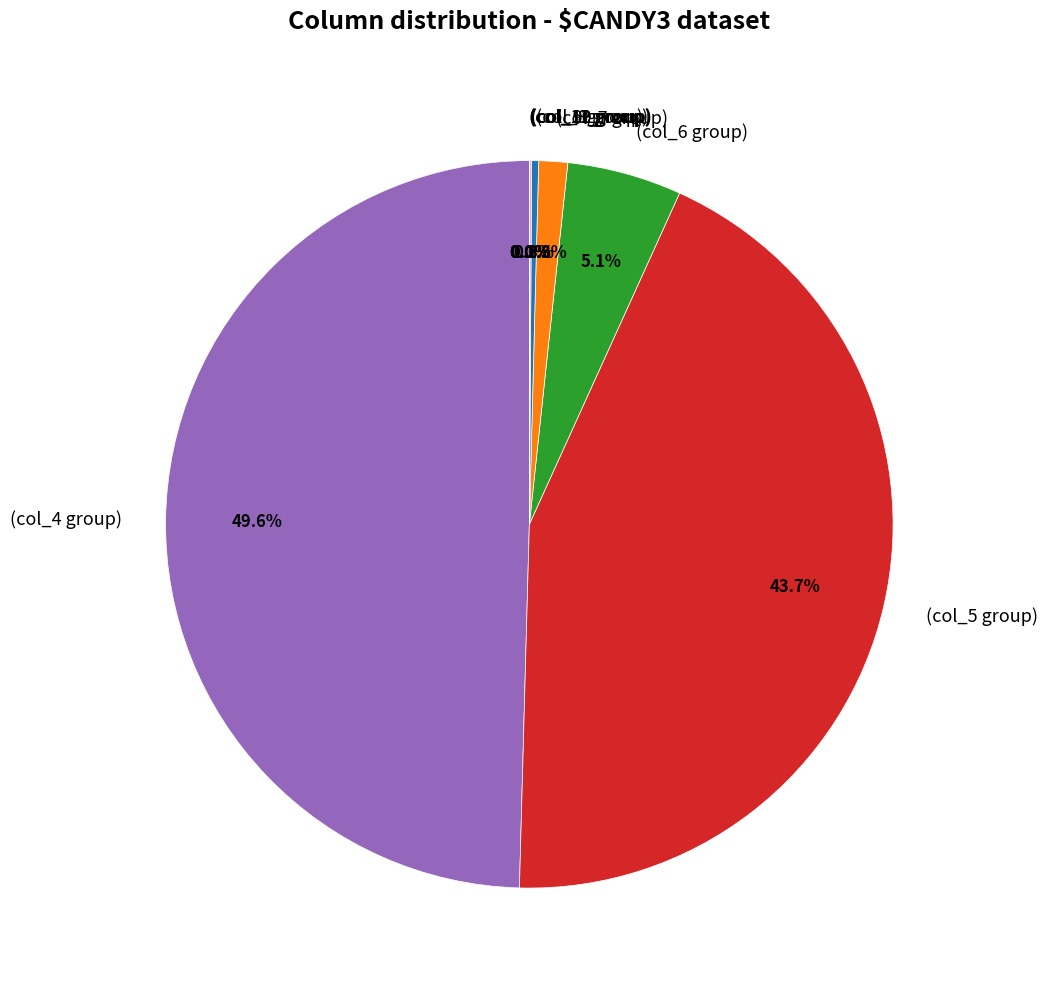

What is the largest slice in the pie chart?

(col_4 group)